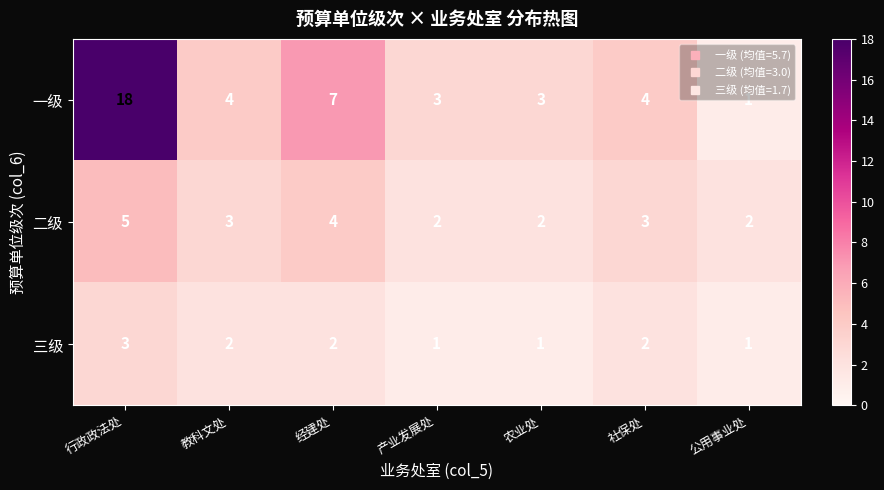

What is the total value across all series at 社保处?

9